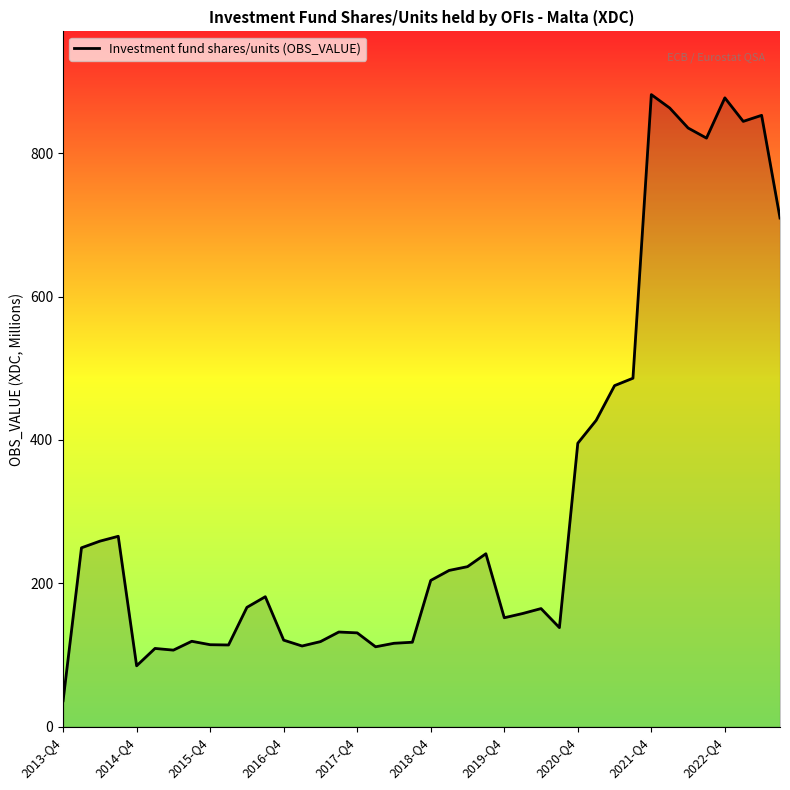

What is the difference between the maximum and minimum values?

845.5